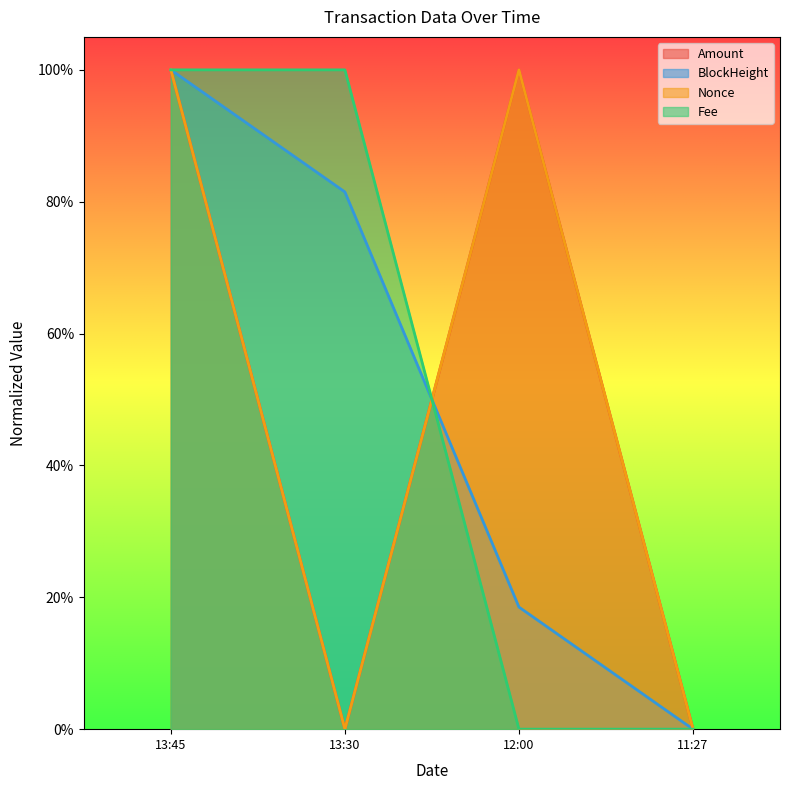

Between 13:45 and 12:00, which series saw the biggest shift?

Fee